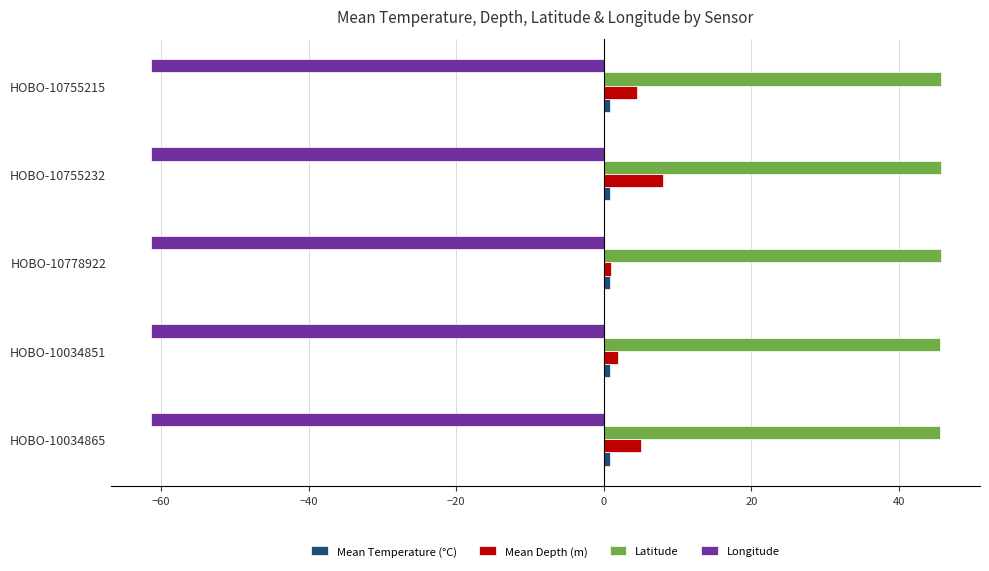

Which series has the largest range (max minus min)?

Mean Depth (m)